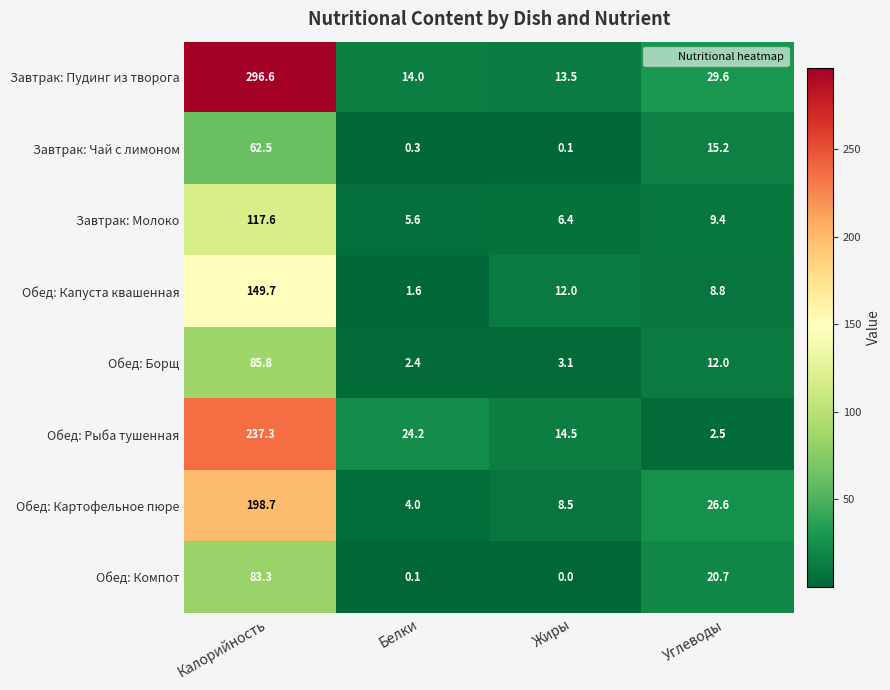

Rank the series by their maximum value, from lowest to highest.

Завтрак: Чай с лимоном, Обед: Компот, Обед: Борщ, Завтрак: Молоко, Обед: Капуста квашенная, Обед: Картофельное пюре, Обед: Рыба тушенная, Завтрак: Пудинг из творога